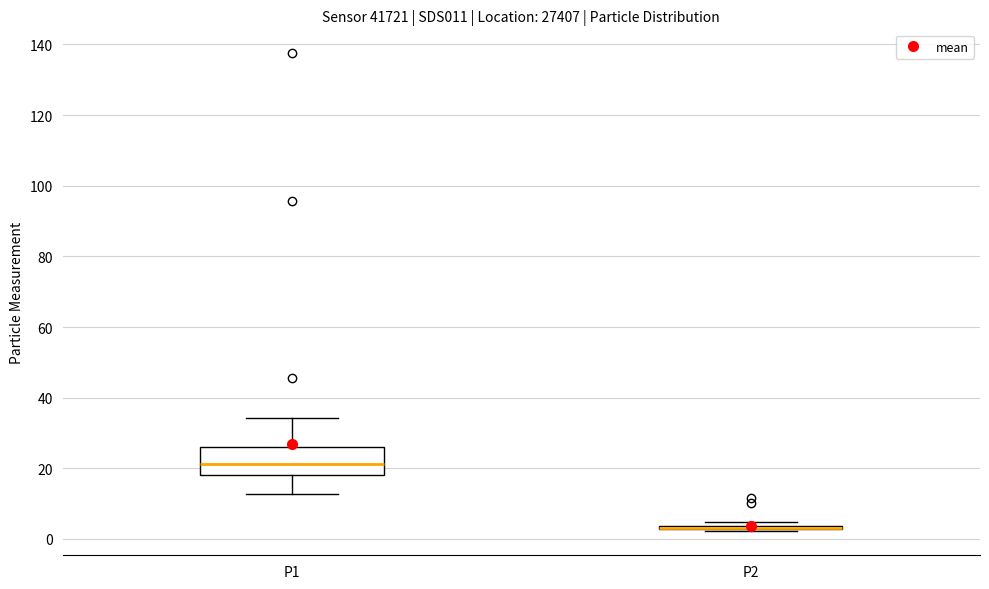

Comparing the boxes themselves (not the whiskers), which one is the tallest?

P1